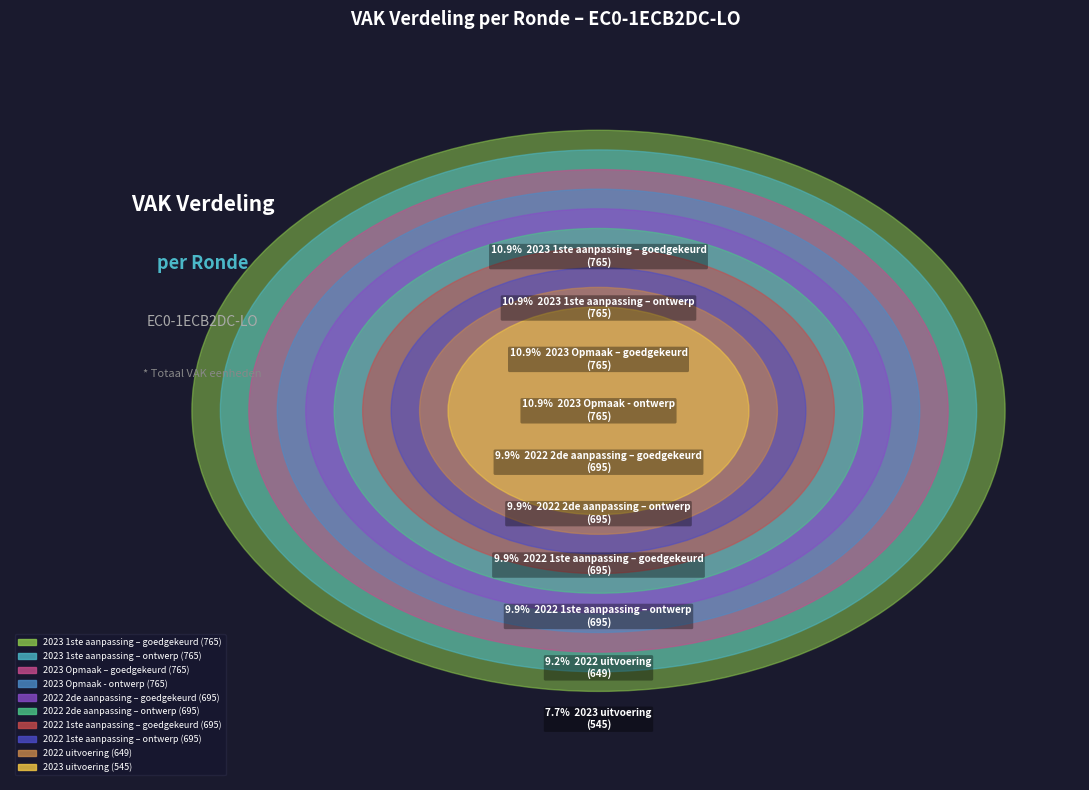

Do 2022 2de aanpassing – ontwerp and 2022 1ste aanpassing – goedgekeurd together represent more than half of the pie?

No